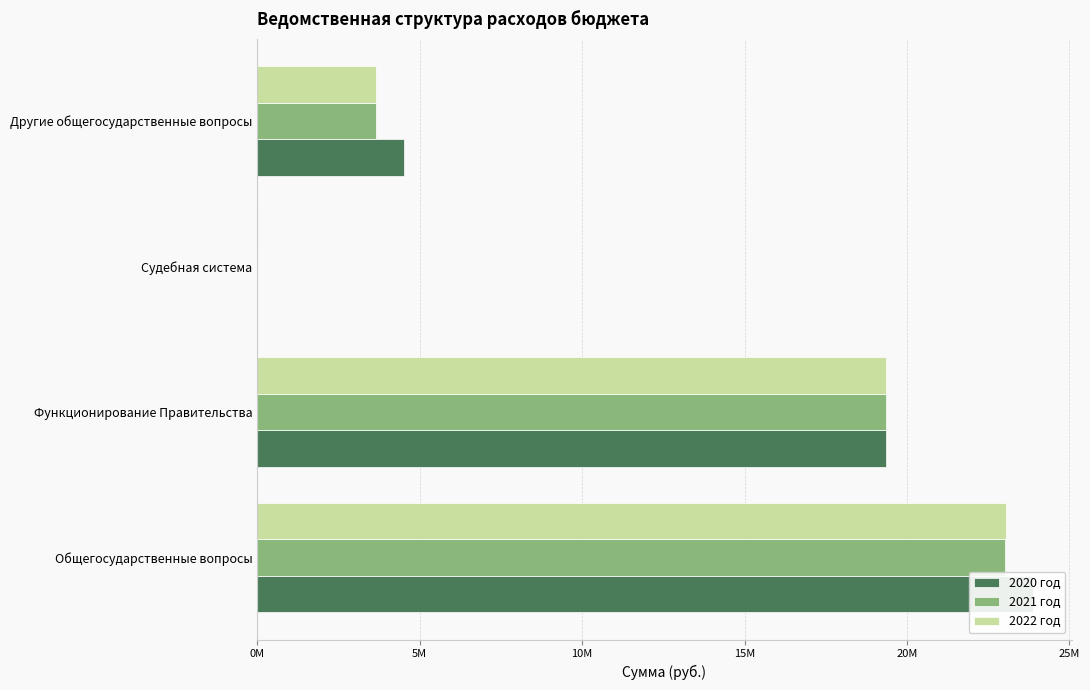

What value does the 2021 год series have at Общегосударственные вопросы?

23031509